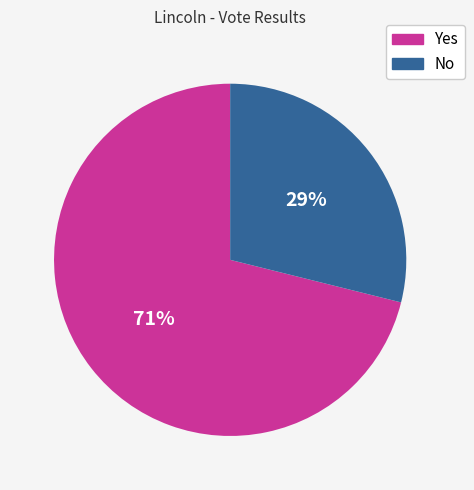

Which slice is the smallest?

No